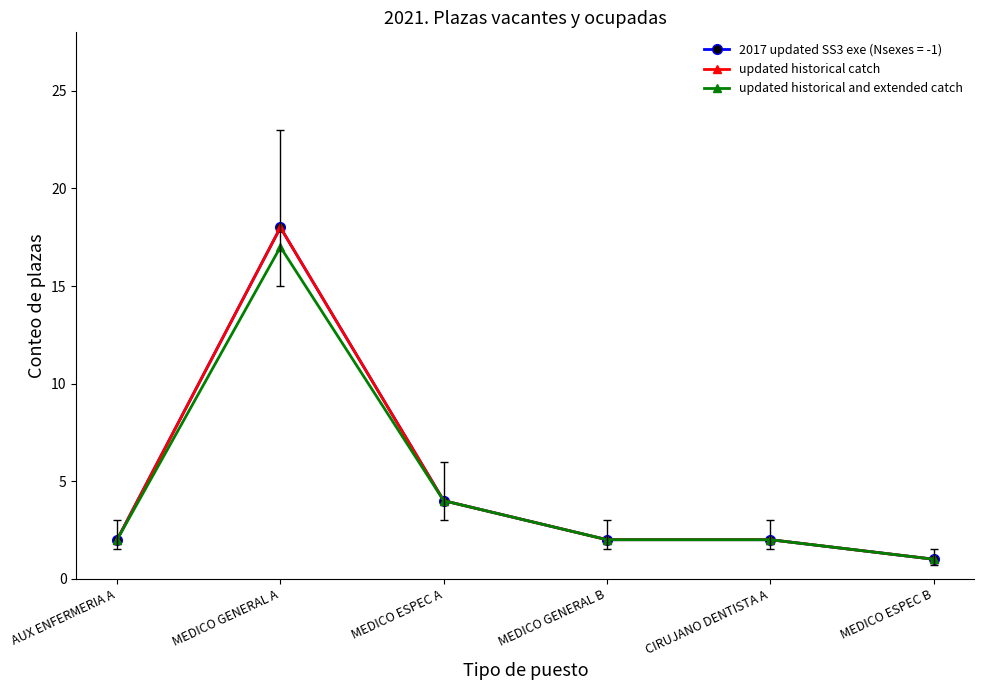

Does the chart have visible grid lines?

No